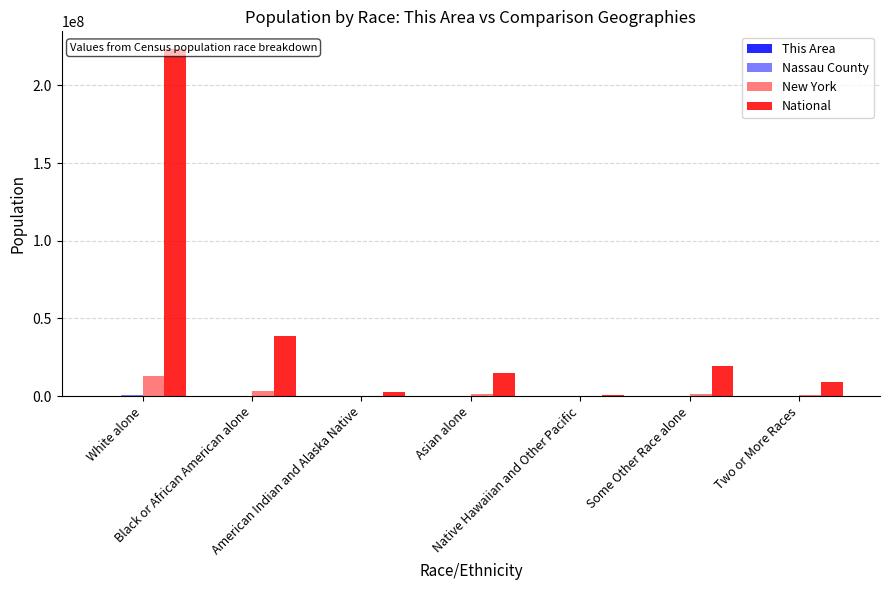

At how many categories does at least one series exceed 54102808?

1